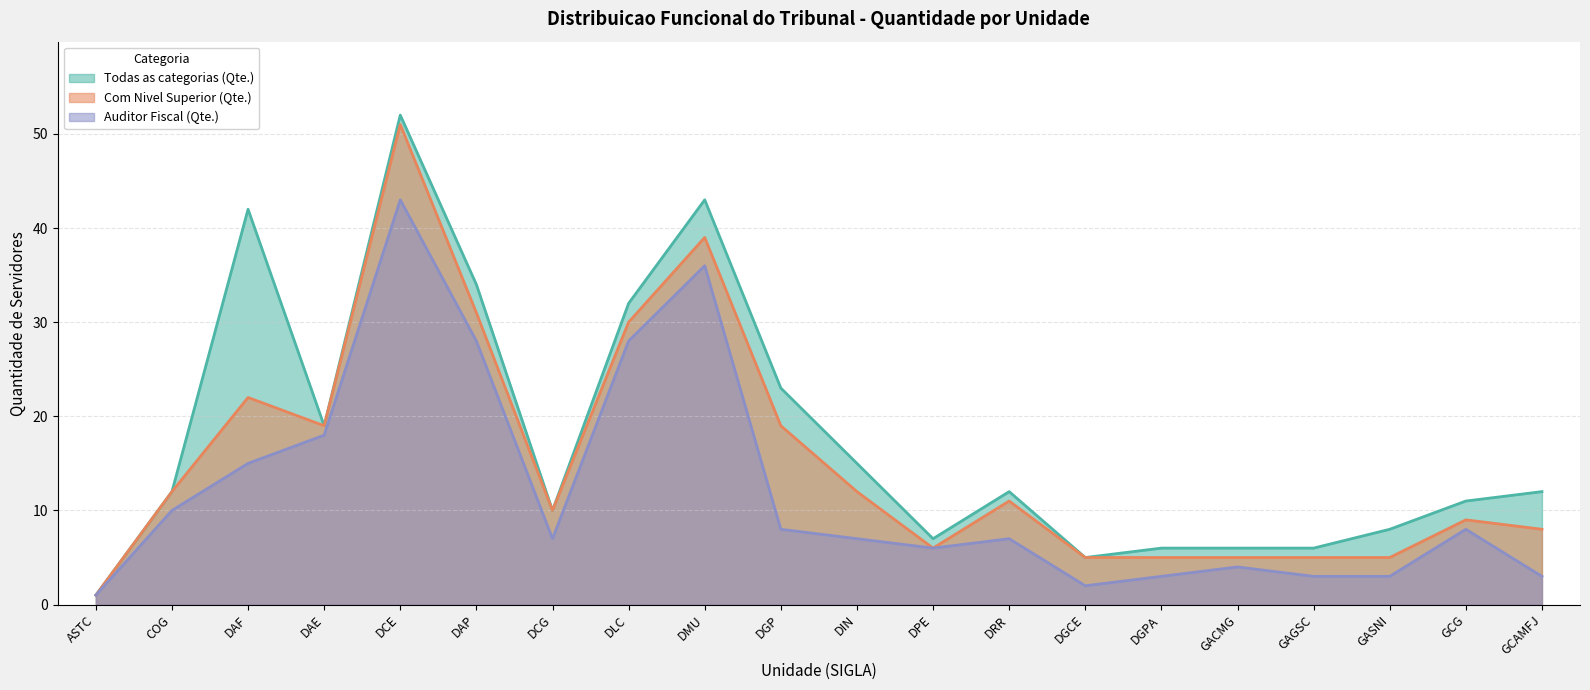

True or false: Auditor Fiscal (Qte.) and Todas as categorias (Qte.) cross at least once.

False